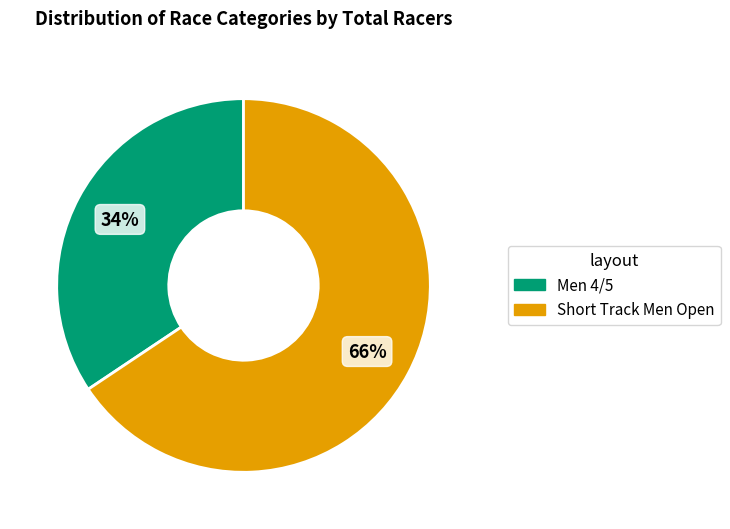

Is the sum of Short Track Men Open and Men 4/5 greater than half?

Yes